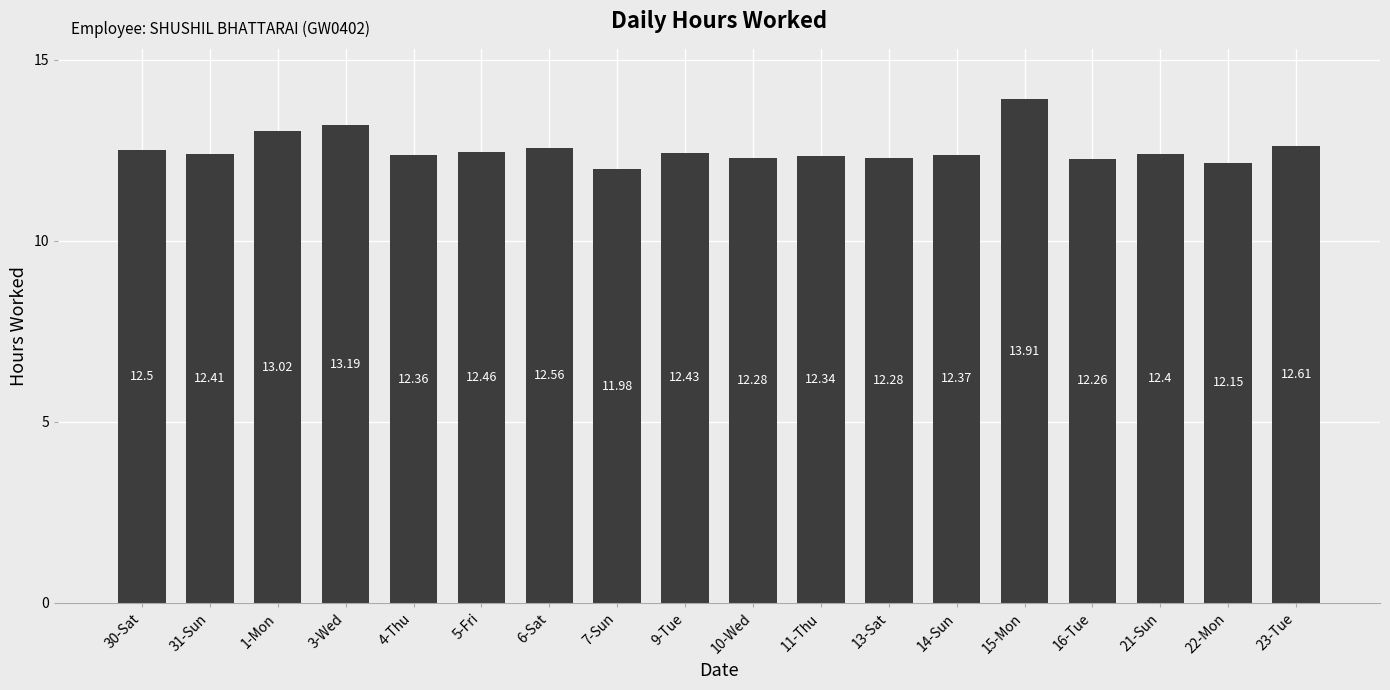

Count the number of data series in this chart.

1